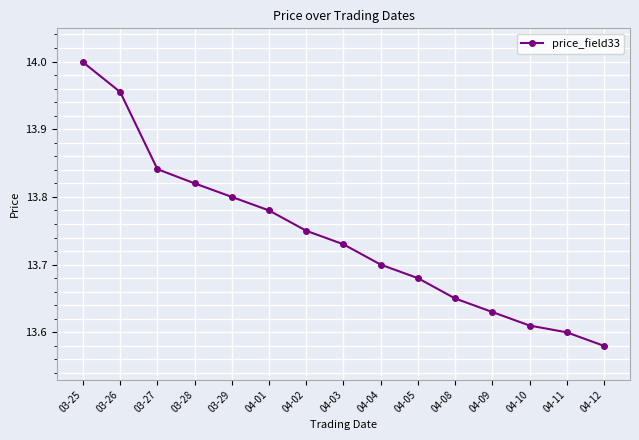

Which label corresponds to the smallest value in the chart?

04-12